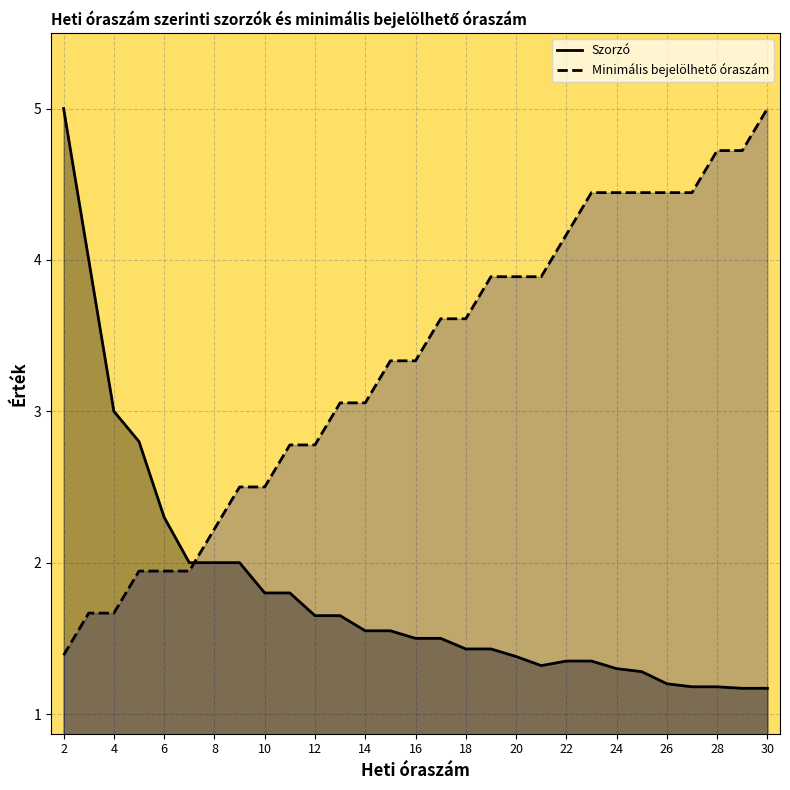

What are all the series names shown in the legend?

Szorzó, Minimális bejelölhető óraszám